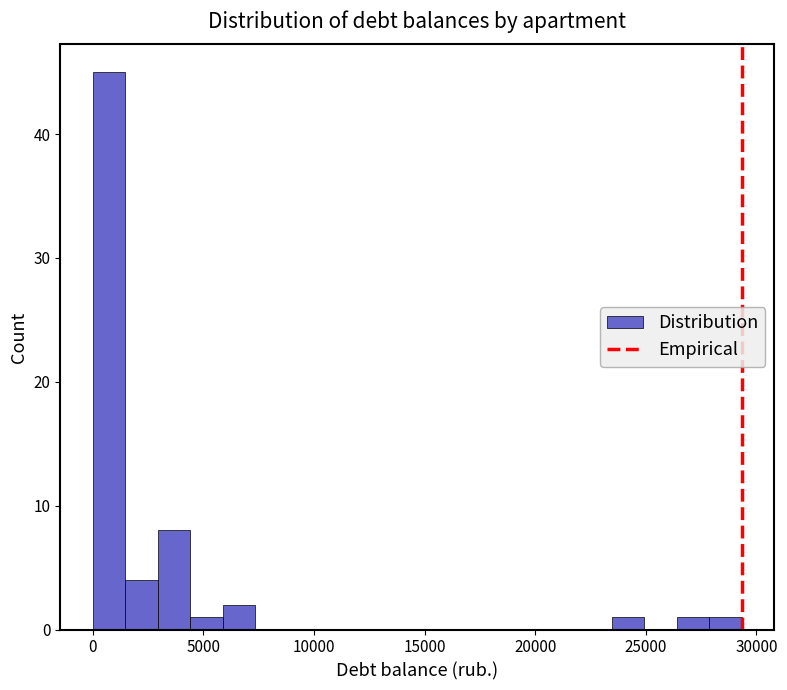

Around what value on the x-axis is the tallest bar? Give the approximate position of its centre, as read against the axis.

500